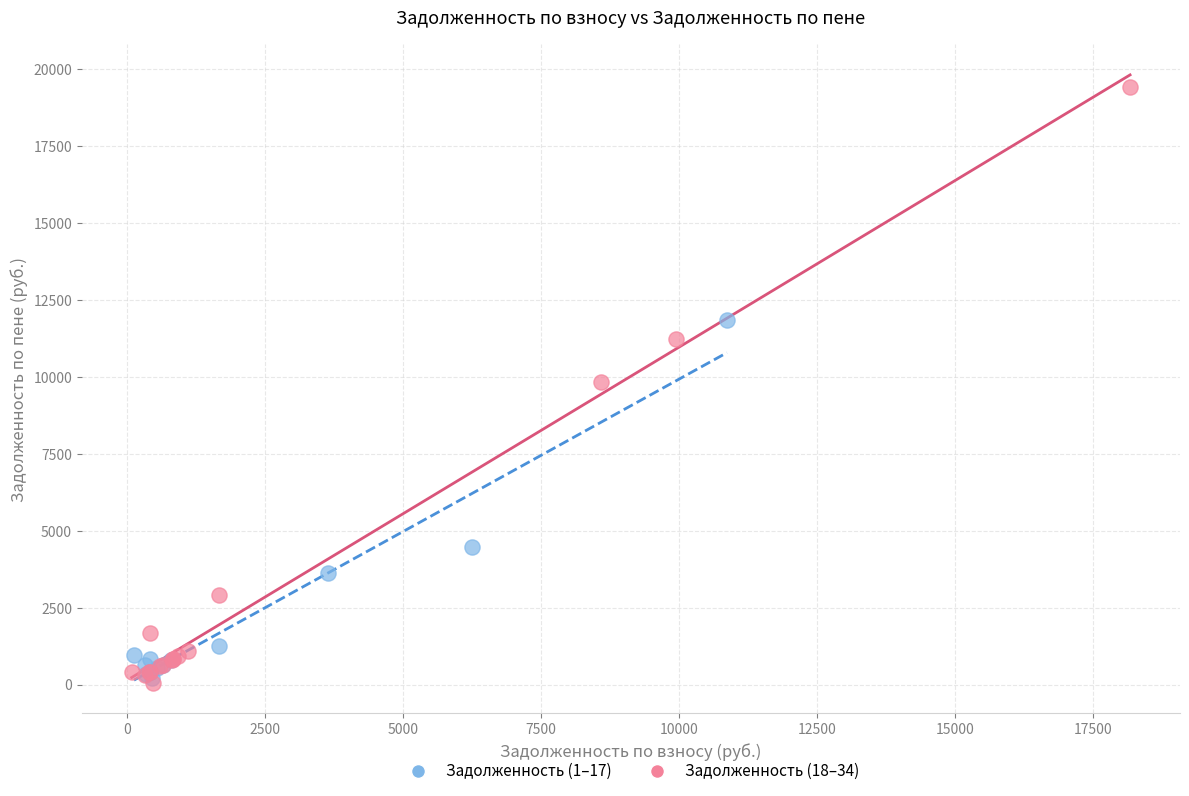

Which series contains the highest Y value?

Задолженность (18–34)